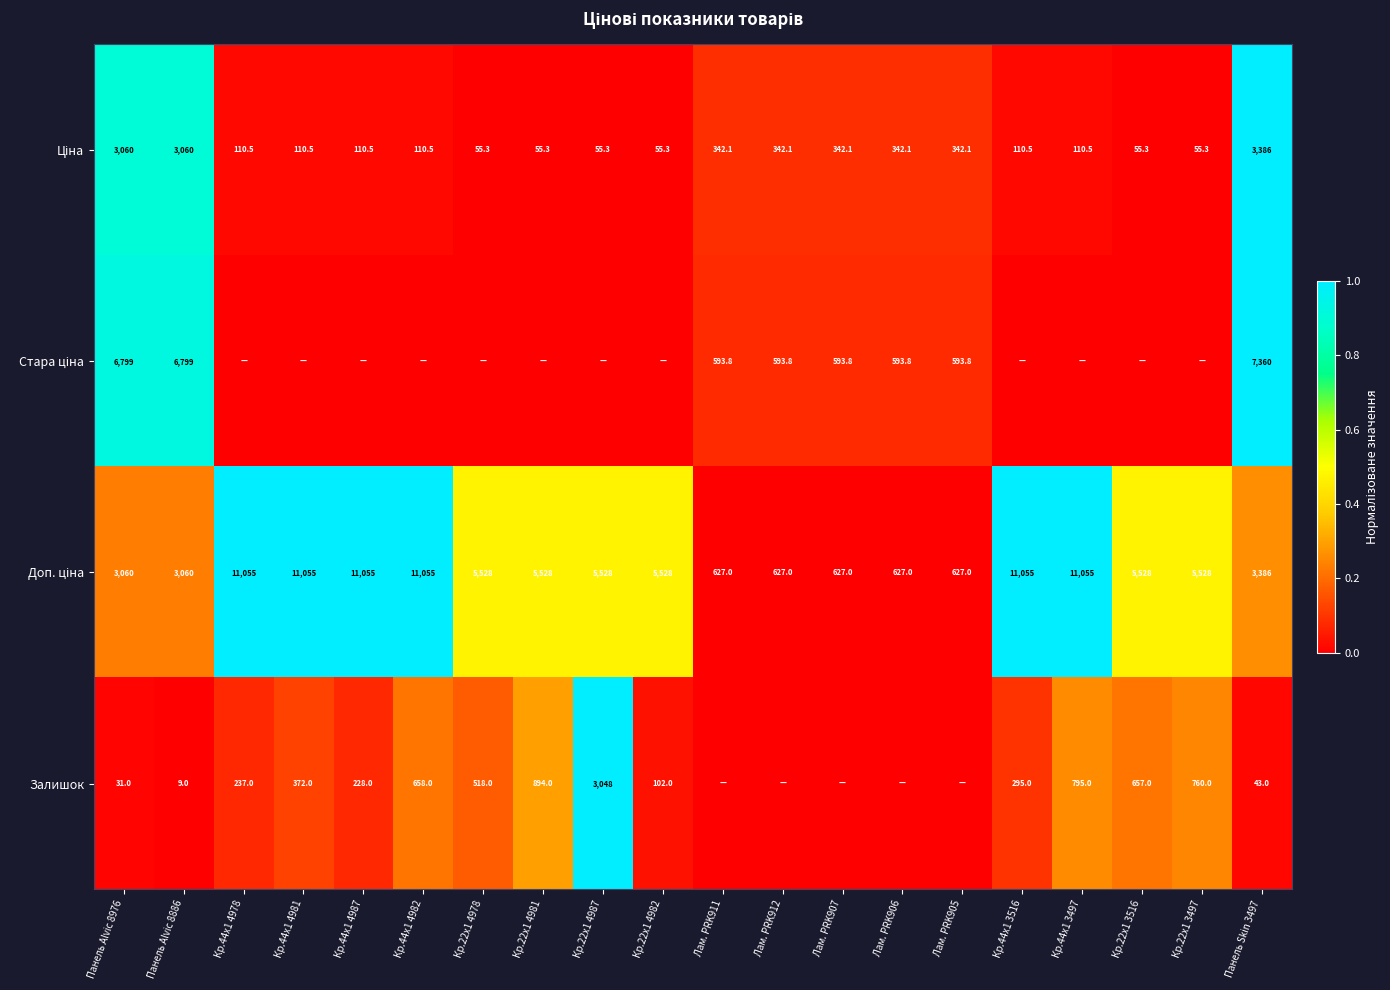

The Залишок series shows 12.3 at Панель Alvic 8886. True or false?

False